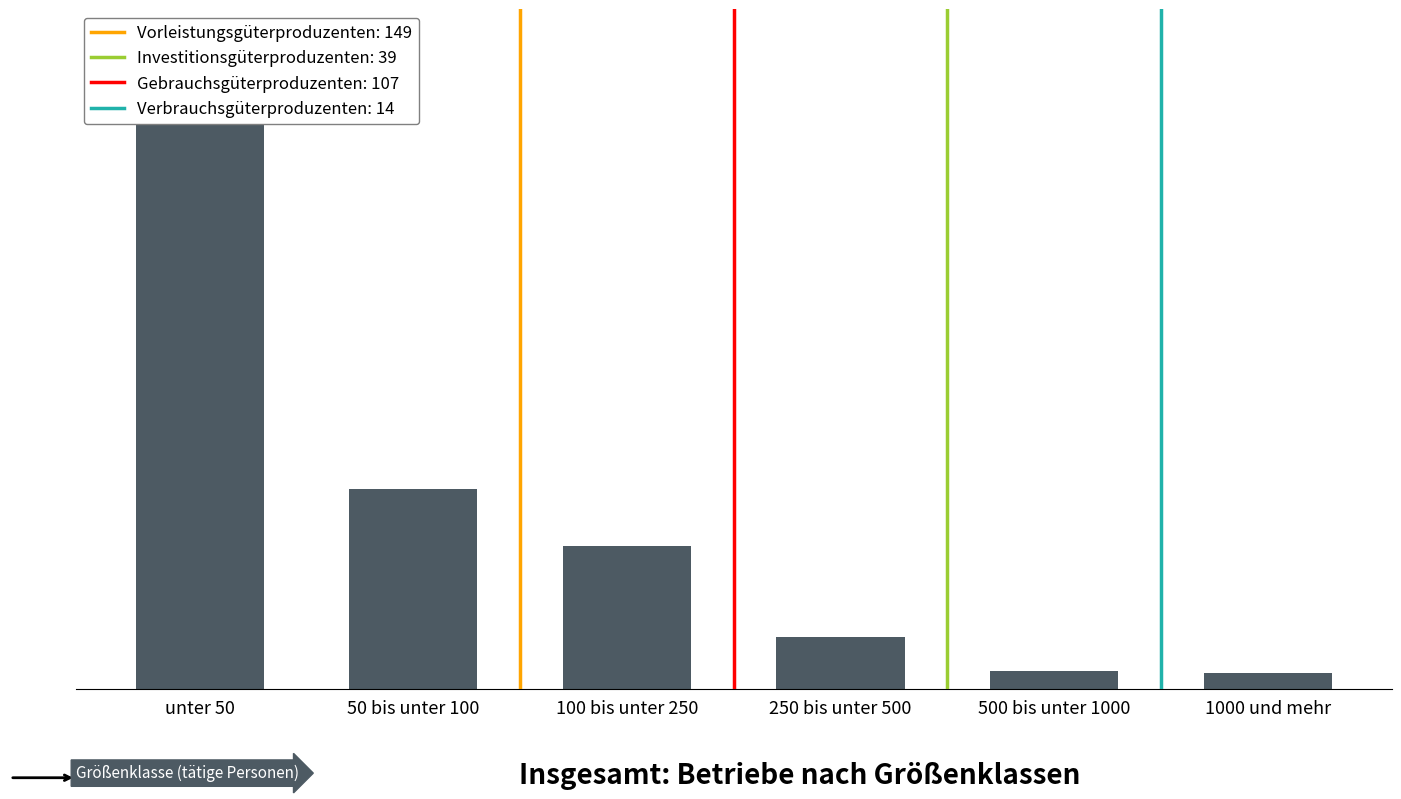

What is the difference between the maximum and minimum values?

410